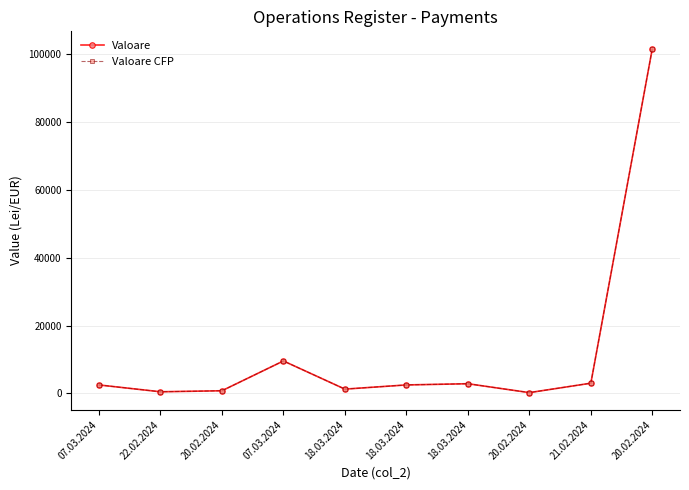

Reading left to right, extract all data points from this chart.

Valoare: 2517.5	505.8	806.6	9587.9	1288.5	2520.0	2877.4	255.3	3031.0	101654.0
Valoare CFP: 2517.5	505.8	806.6	9587.9	1288.5	2520.0	2877.4	255.3	3031.0	101654.0